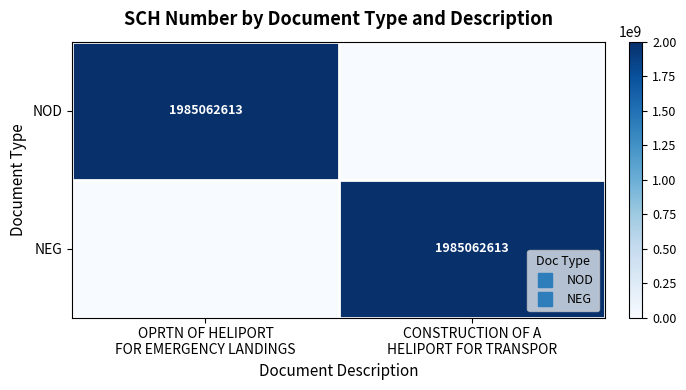

Is it true that NOD equals 1985062613 at OPRTN OF HELIPORT FOR EMERGENCY LANDINGS?

True